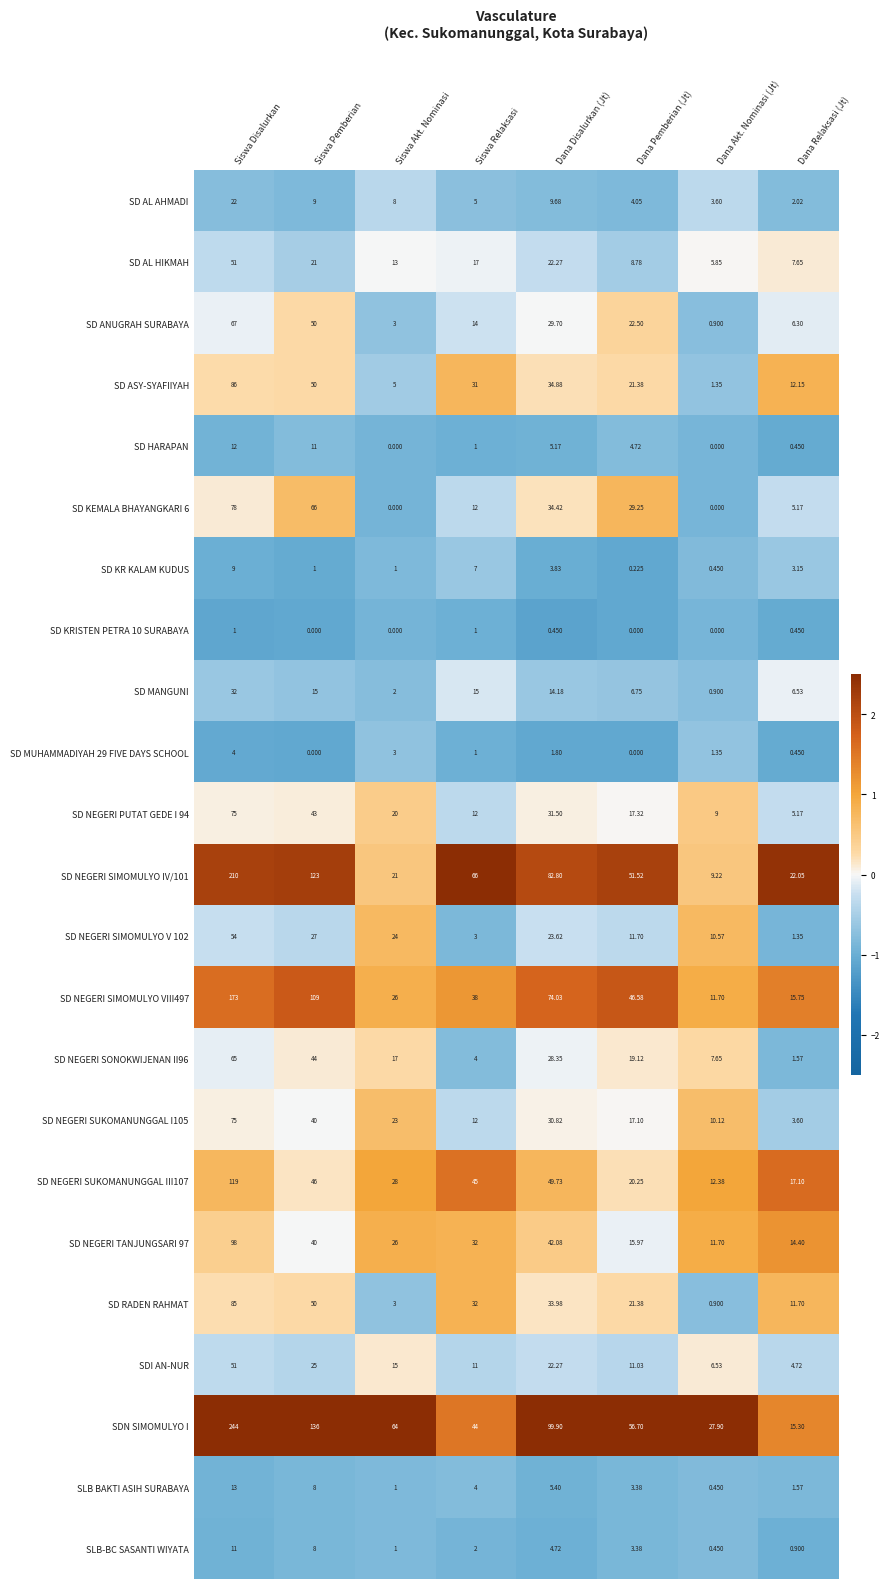

List the labels in order of SD AL AHMADI value, largest first.

Siswa Disalurkan, Dana Disalurkan (Jt), Siswa Pemberian, Siswa Akt. Nominasi, Siswa Relaksasi, Dana Pemberian (Jt), Dana Akt. Nominasi (Jt), Dana Relaksasi (Jt)